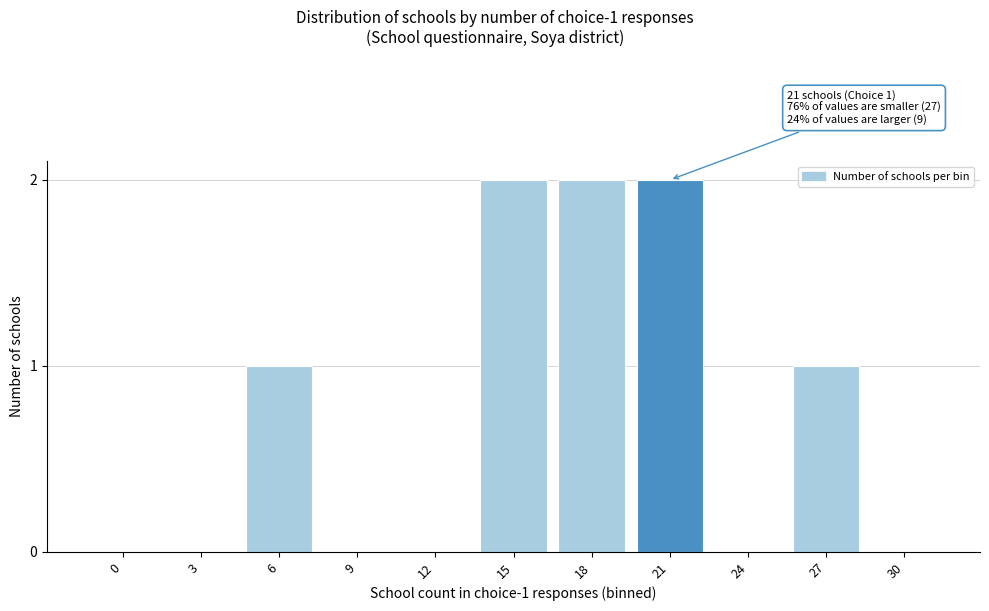

Reading left to right, list all the values displayed in this chart.

0=0	3=0	6=1	9=0	12=0	15=2	18=2	21=2	24=0	27=1	30=0